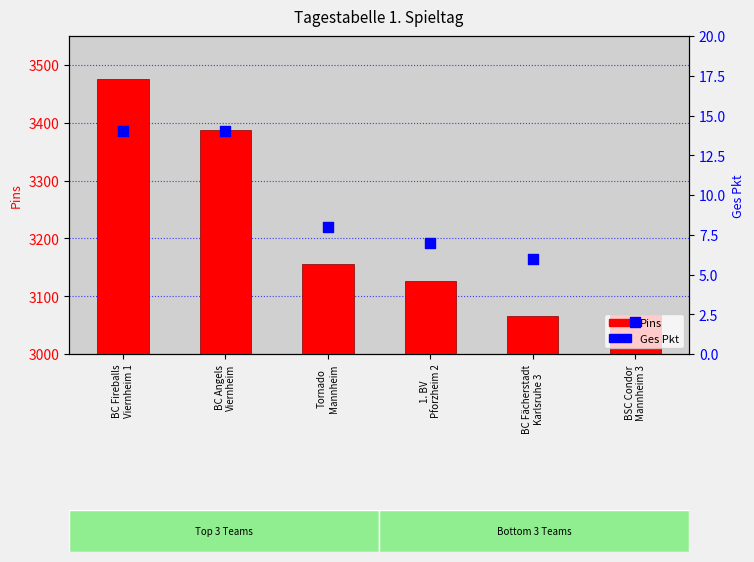

Which series reaches the maximum Y coordinate?

Pins